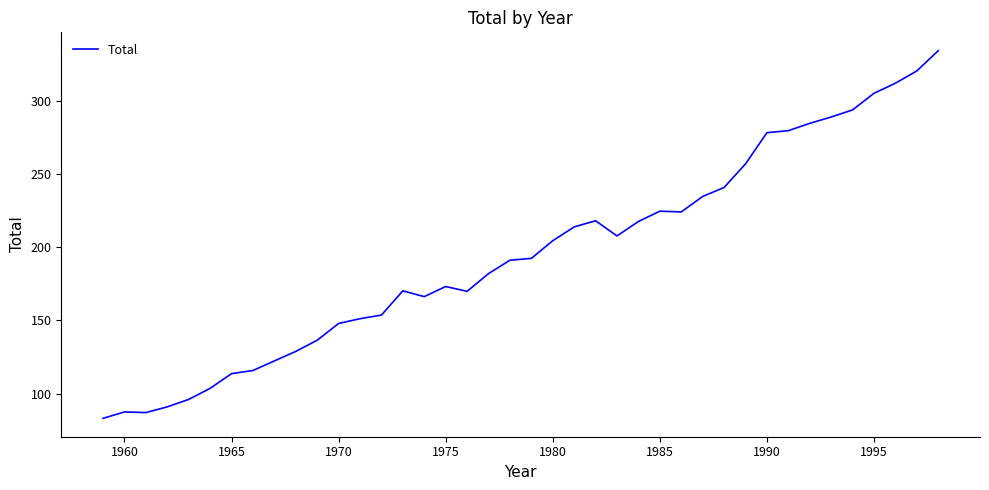

What is the difference between the maximum and minimum values?

251.1